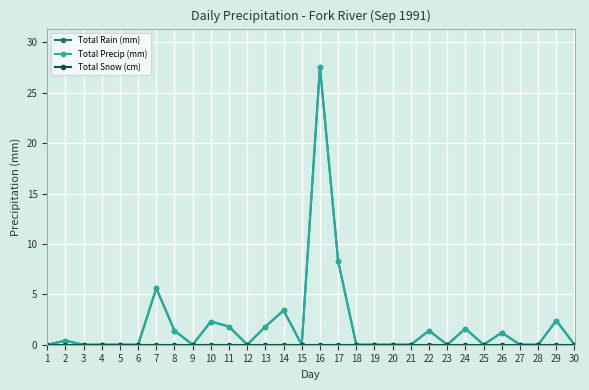

How many interior local valleys does the Total Rain (mm) series have?

5